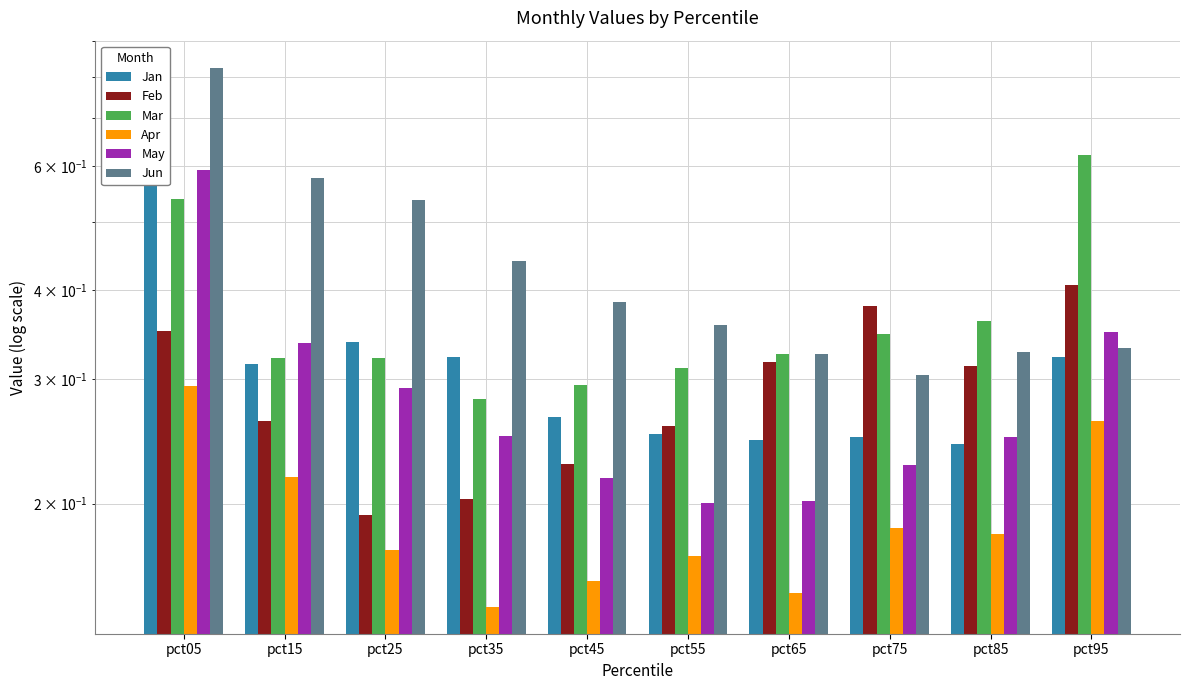

What are all the series names shown in the legend?

Jan, Feb, Mar, Apr, May, Jun